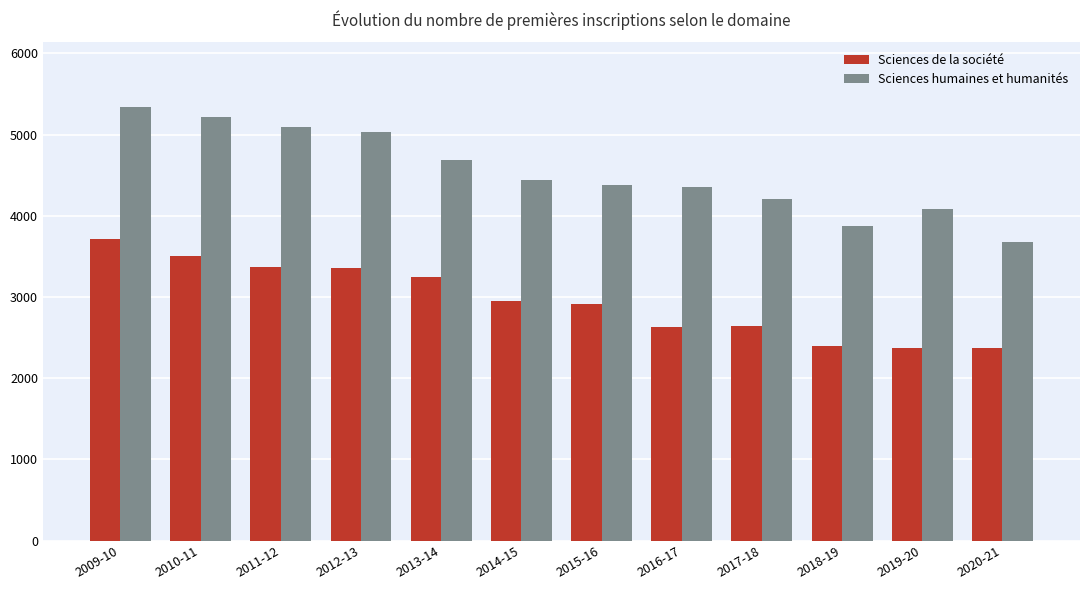

What is the highest value of the Sciences de la société series?

3715